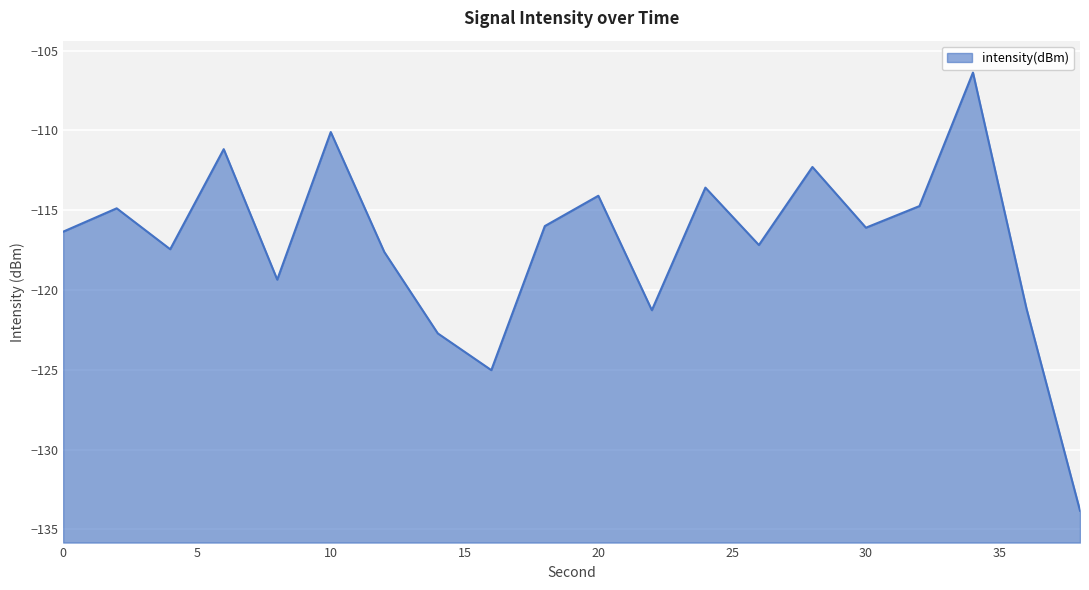

Reading right to left, transcribe all the data shown in this chart.

38=-133.8	36=-121.2	34=-106.4	32=-114.7	30=-116.1	28=-112.3	26=-117.2	24=-113.6	22=-121.3	20=-114.1	18=-116.0	16=-125.0	14=-122.7	12=-117.6	10=-110.1	8=-119.4	6=-111.2	4=-117.4	2=-114.9	0=-116.3